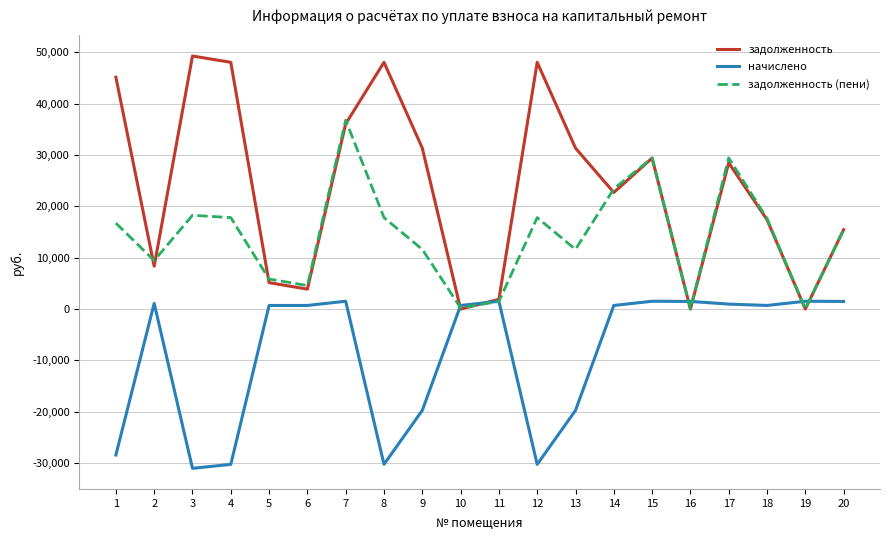

Which series changed the most between 7 and 15?

задолженность (пени)